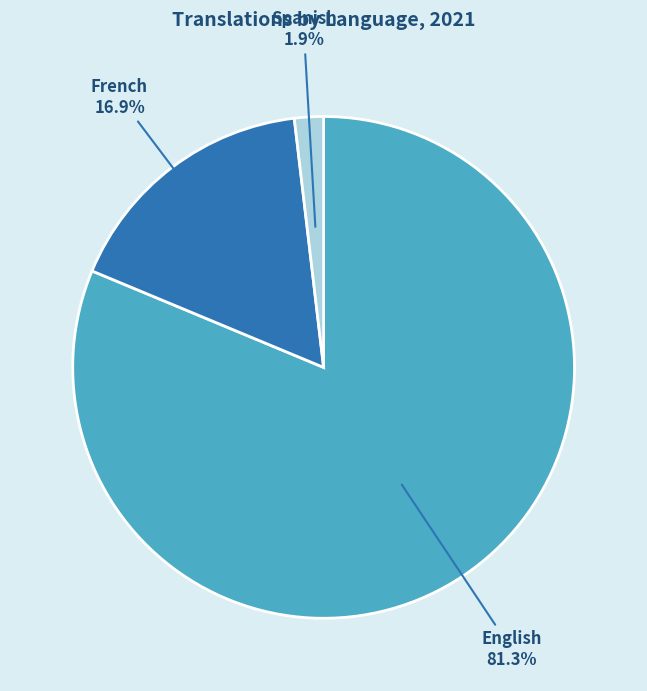

What portion of the pie excludes French?

83.1%